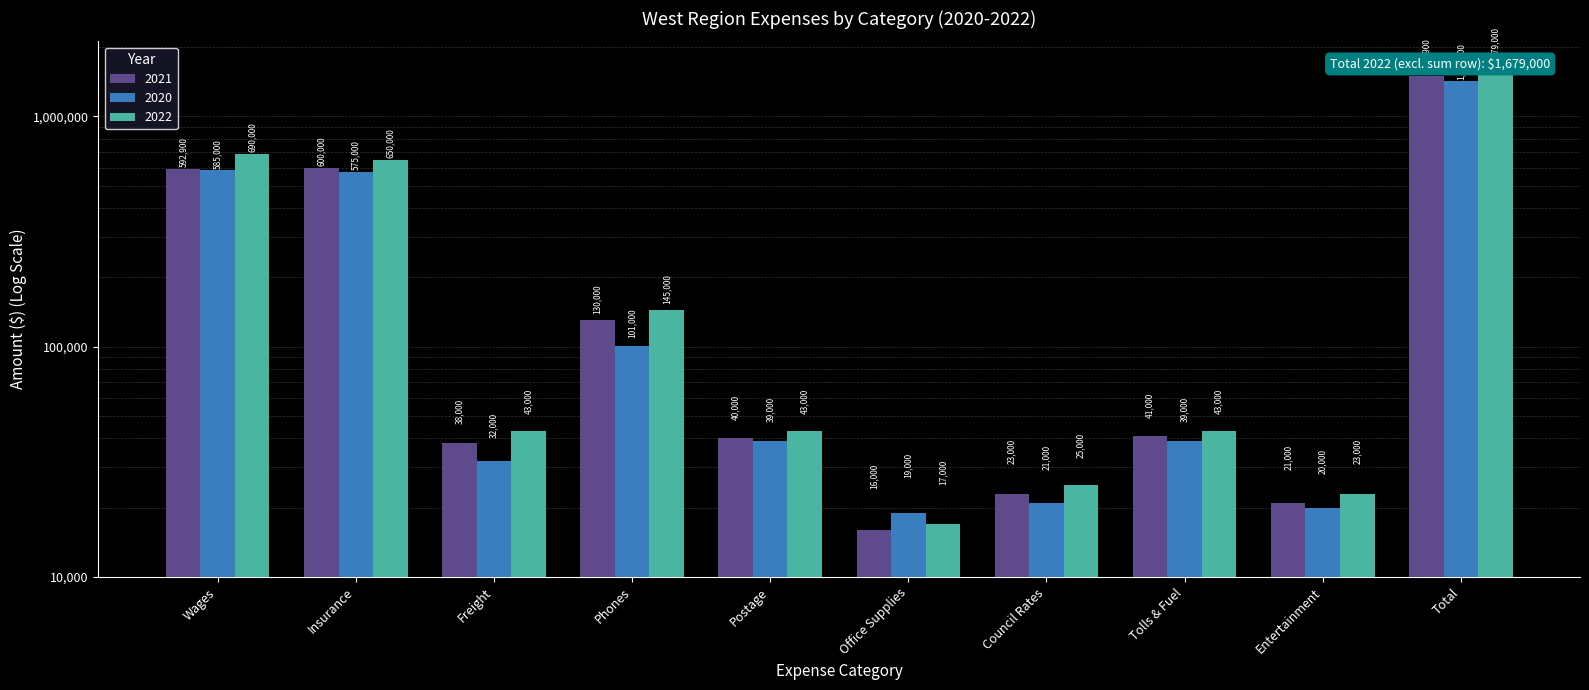

What is the sum of the 2022 values at Tolls & Fuel and Postage?

86000